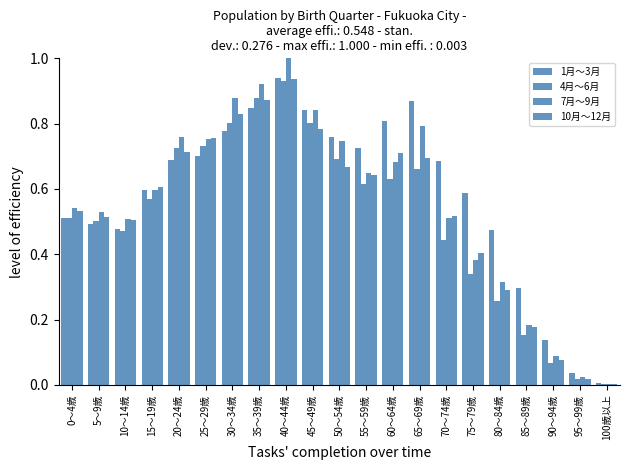

What is the difference between the maximum and second lowest values in the 4月～6月 series?

0.9